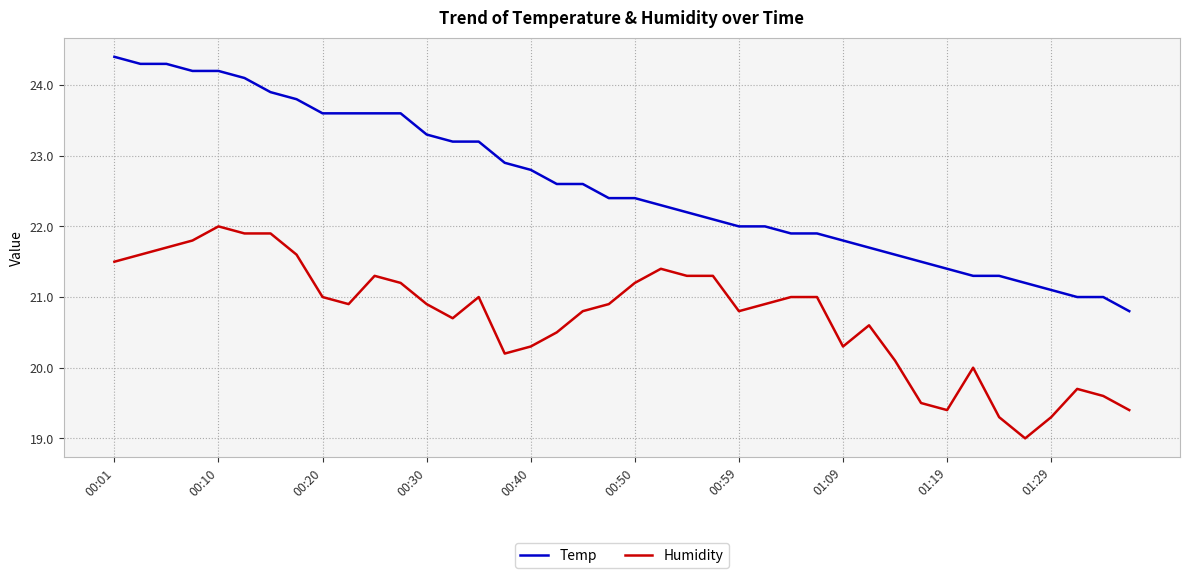

Which series has the largest total across all categories?

Temp